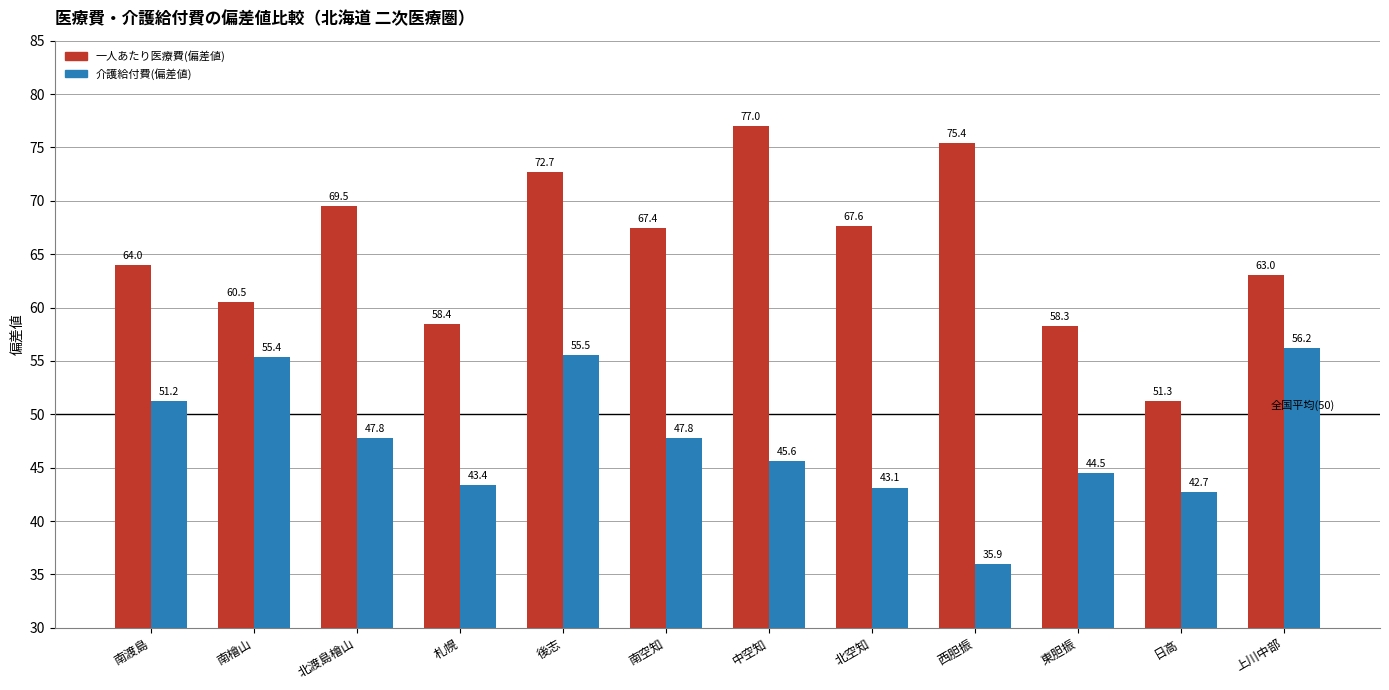

At which label does 一人あたり医療費(偏差値) reach its peak?

中空知